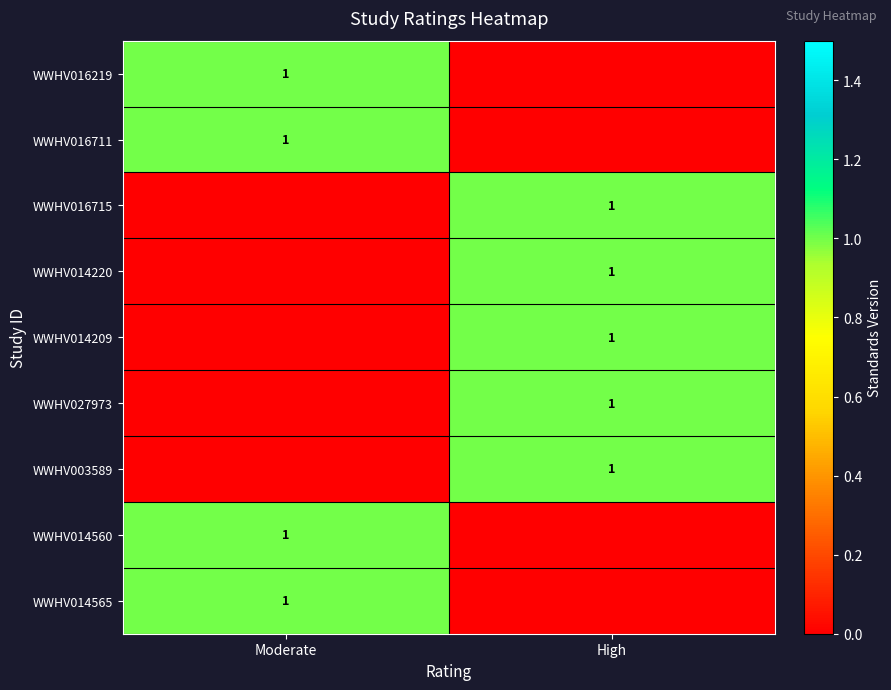

Is it true that WWHV016711 equals 2 at Moderate?

False